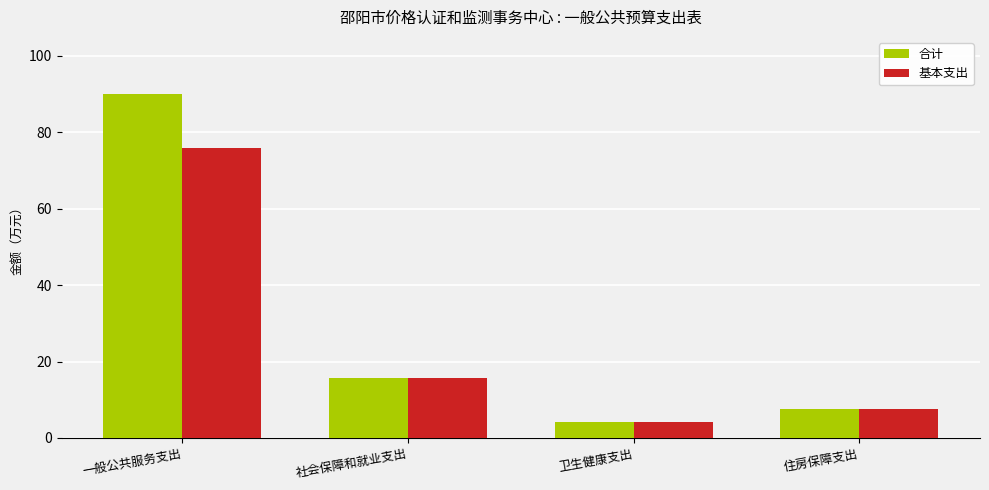

Where does the 基本支出 series first go above 15?

一般公共服务支出